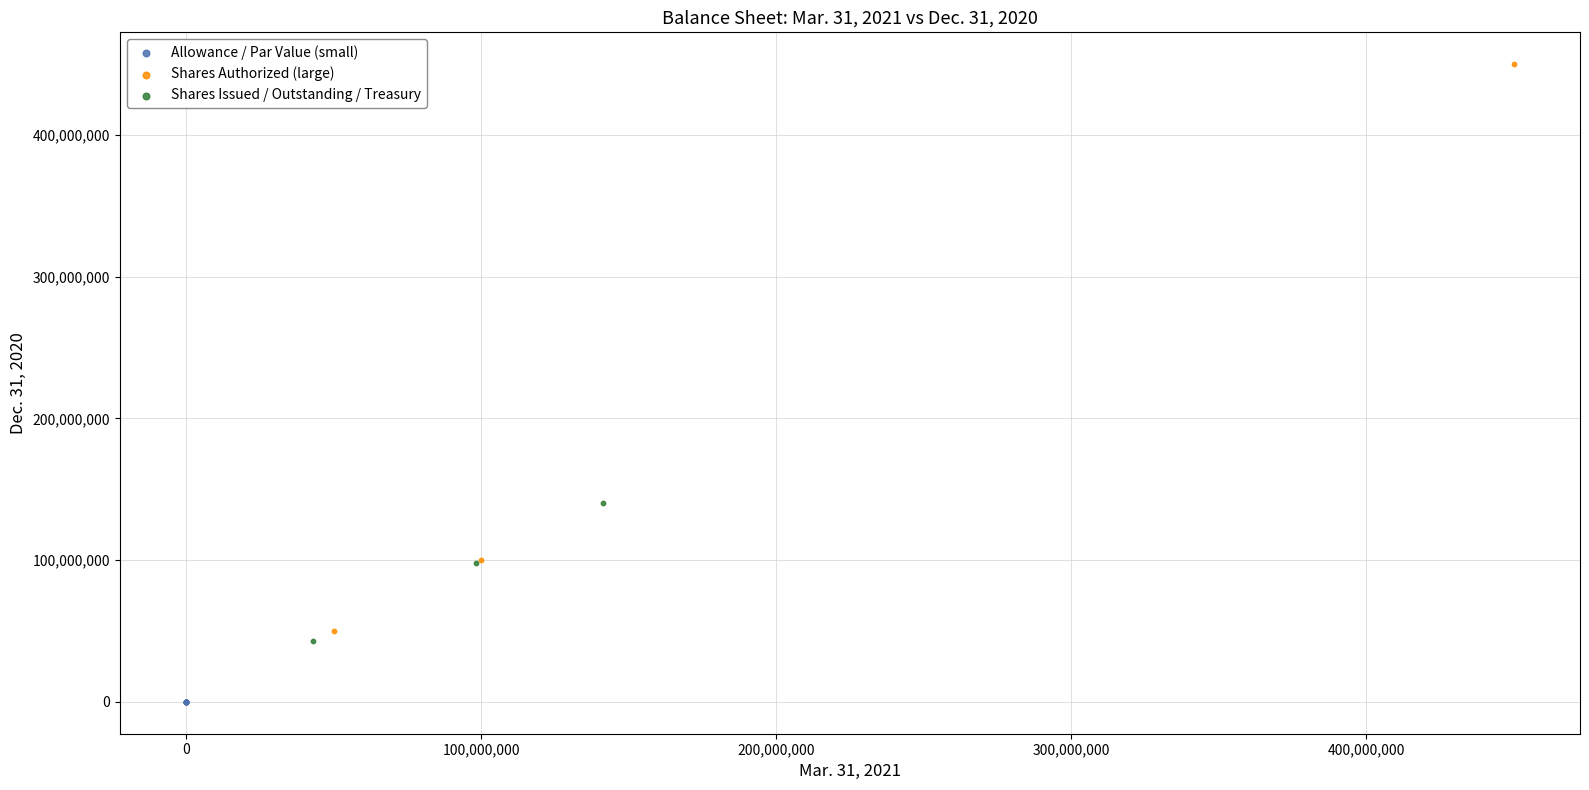

Which series has the widest spread of Y values?

Shares Authorized (large)